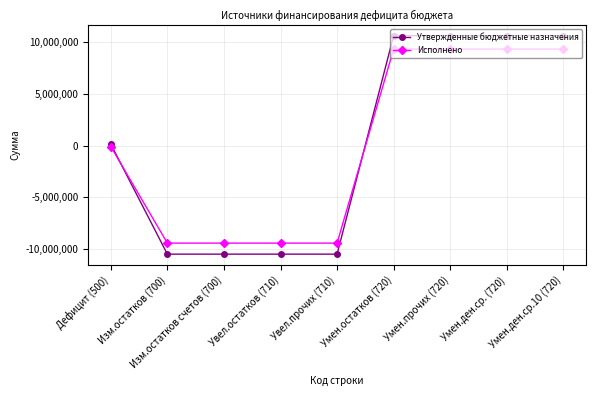

What is the label of the 9th point from the left?

Умен.ден.ср.10 (720)